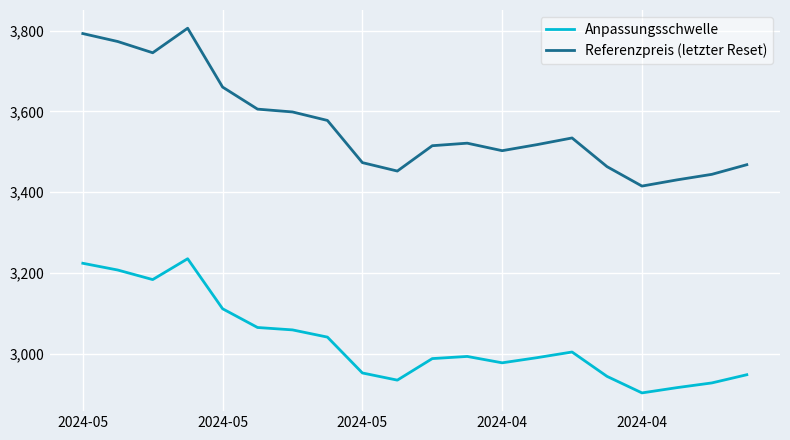

Does the chart display data point markers on the line(s)?

No